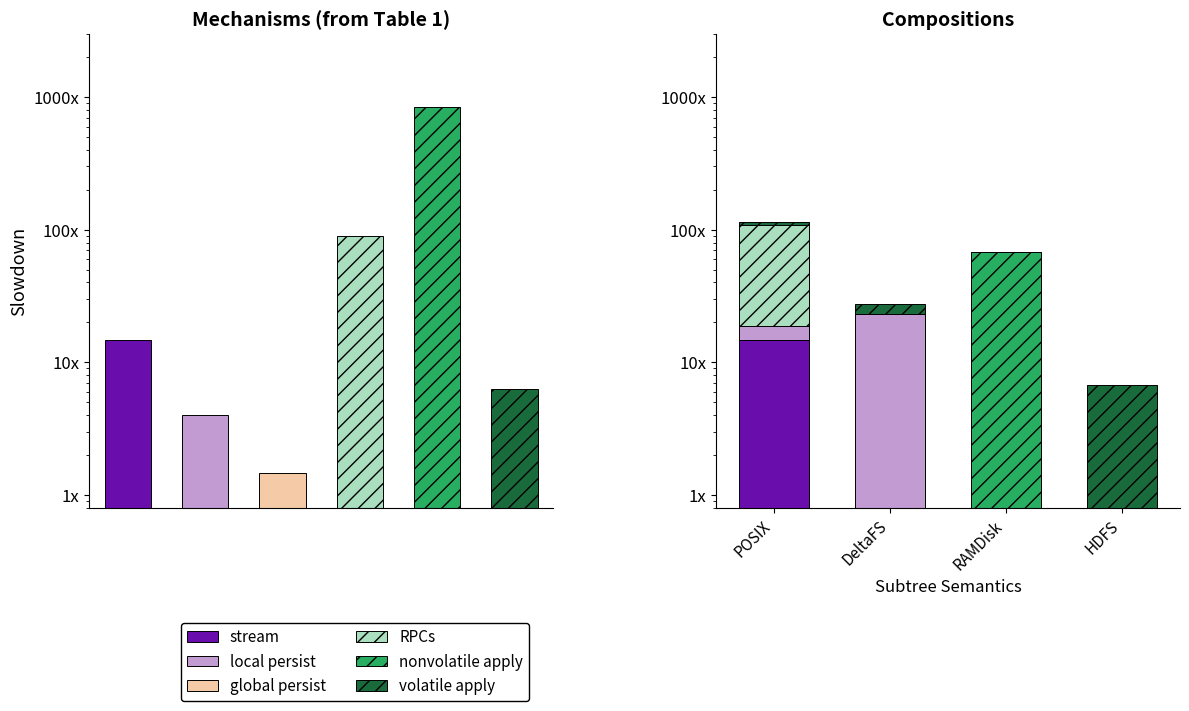

Which series has the widest spread of values?

RPCs